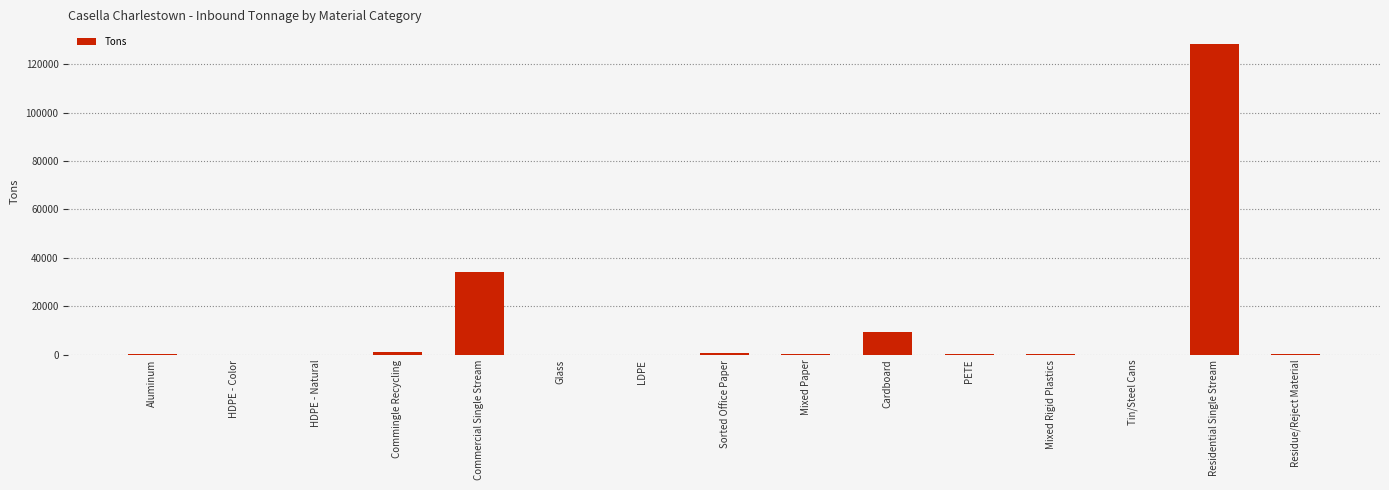

Which has a higher value, Commercial Single Stream or Mixed Paper?

Commercial Single Stream